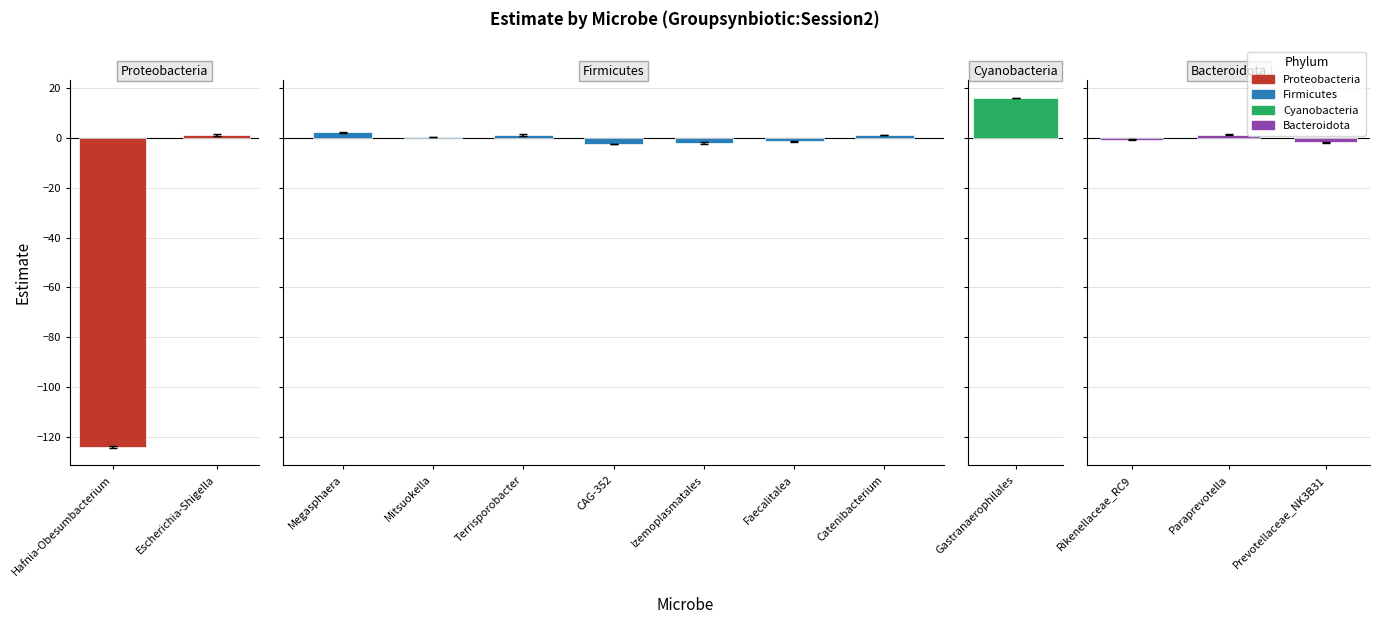

What is the difference between the Std.Error values at Hafnia-Obesumbacterium and Rikenellaceae_RC9?

0.1